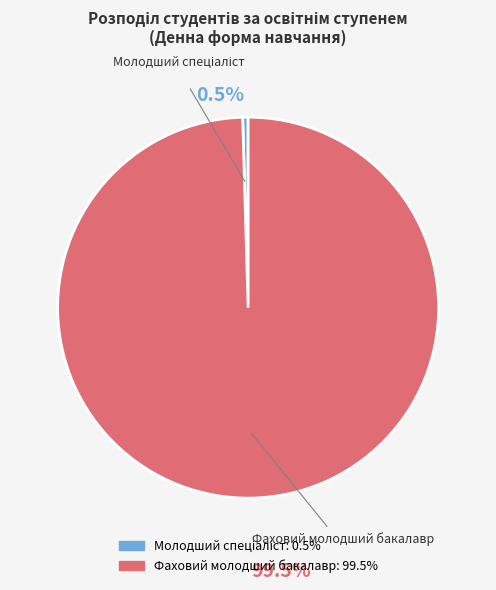

What is the largest slice in the pie chart?

Фаховий молодший бакалавр